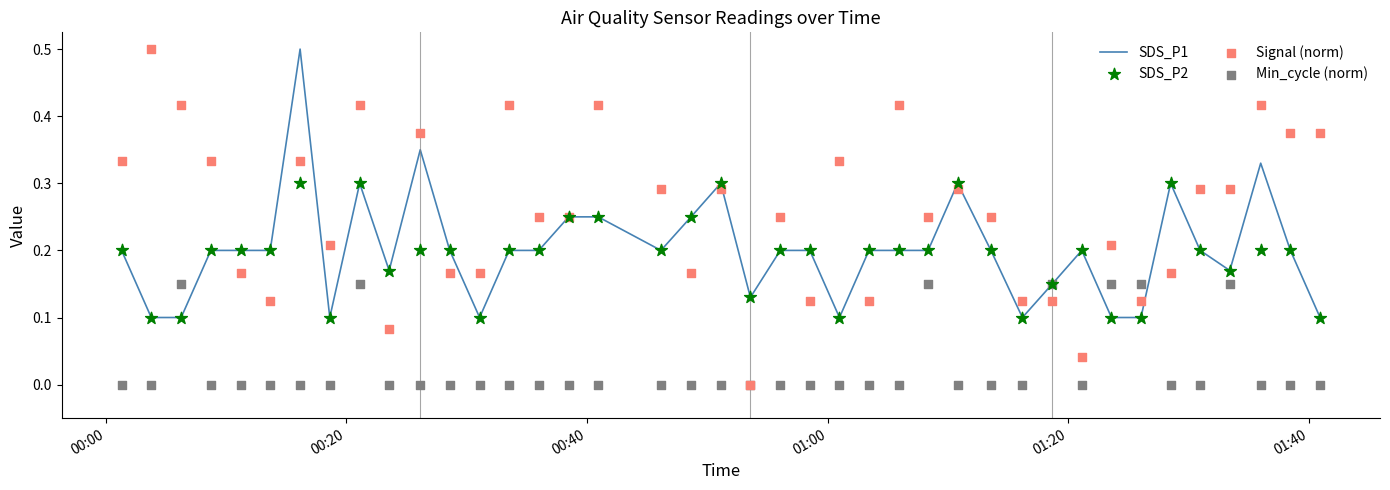

At how many categories does at least one series exceed 0?

40